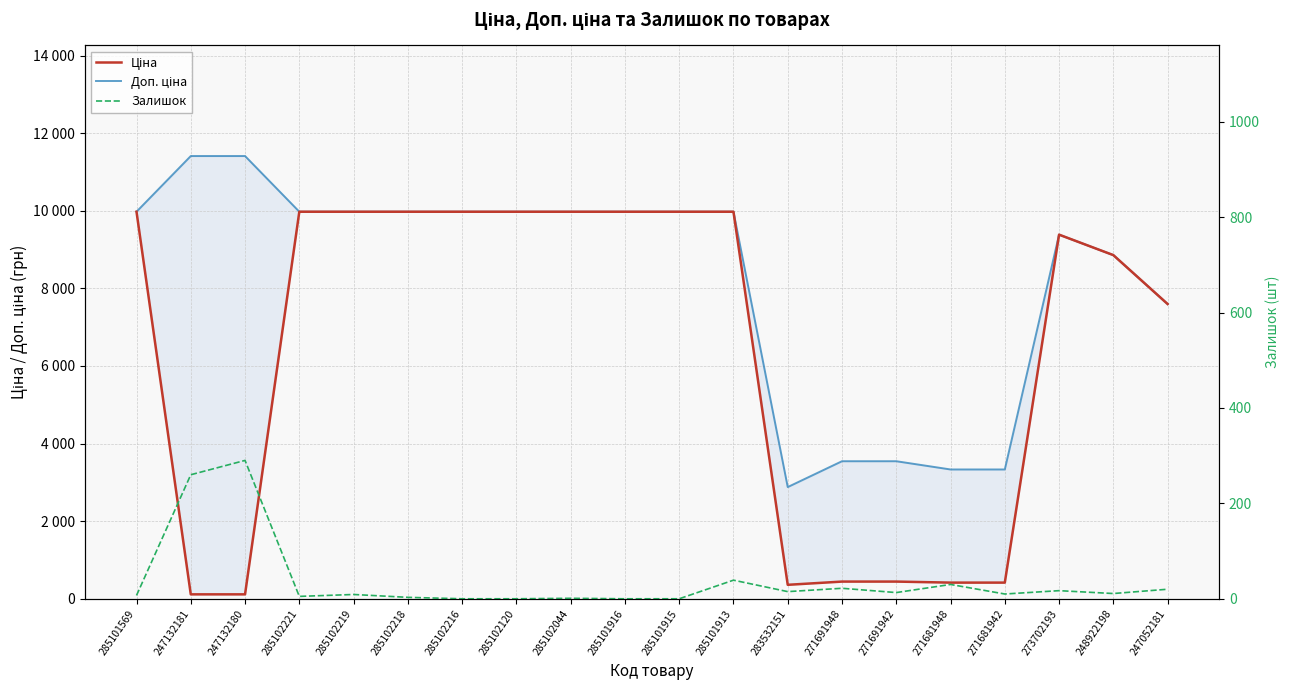

Reading left to right, what are all the values shown in this chart?

Ціна: 9975.0	114.1	114.1	9975.0	9975.0	9975.0	9975.0	9975.0	9975.0	9975.0	9975.0	9975.0	359.9	443.1	443.1	416.6	416.6	9384.0	8856.7	7596.5
Доп. ціна: 9975.0	11410.0	11410.0	9975.0	9975.0	9975.0	9975.0	9975.0	9975.0	9975.0	9975.0	9975.0	2878.8	3545.0	3545.0	3332.5	3332.5	9384.0	8856.7	7596.5
Залишок: 7.0	260.0	290.0	5.0	9.0	3.0	0.0	0.0	1.0	0.0	0.0	39.0	15.0	22.0	13.0	30.0	10.0	17.0	11.0	20.0